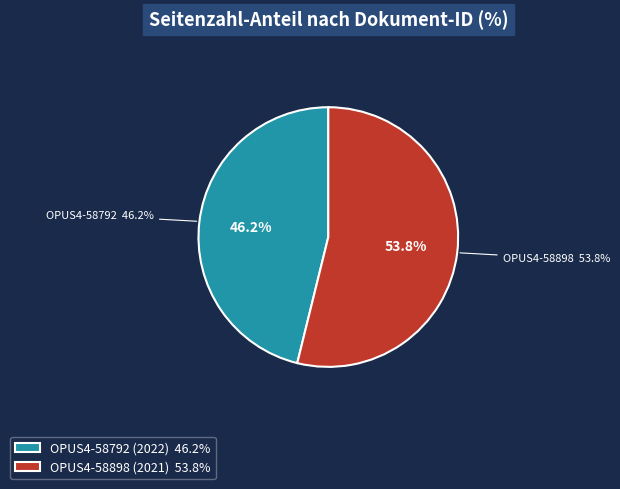

Is the sum of OPUS4-58792 (2022) and OPUS4-58898 (2021) greater than half?

Yes